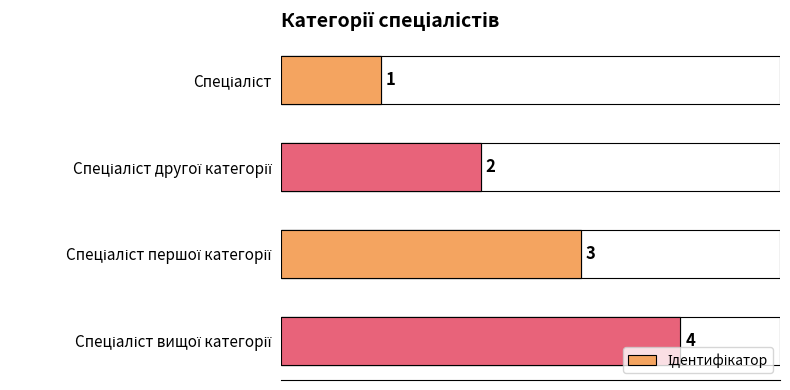

Are the bars horizontal?

Yes